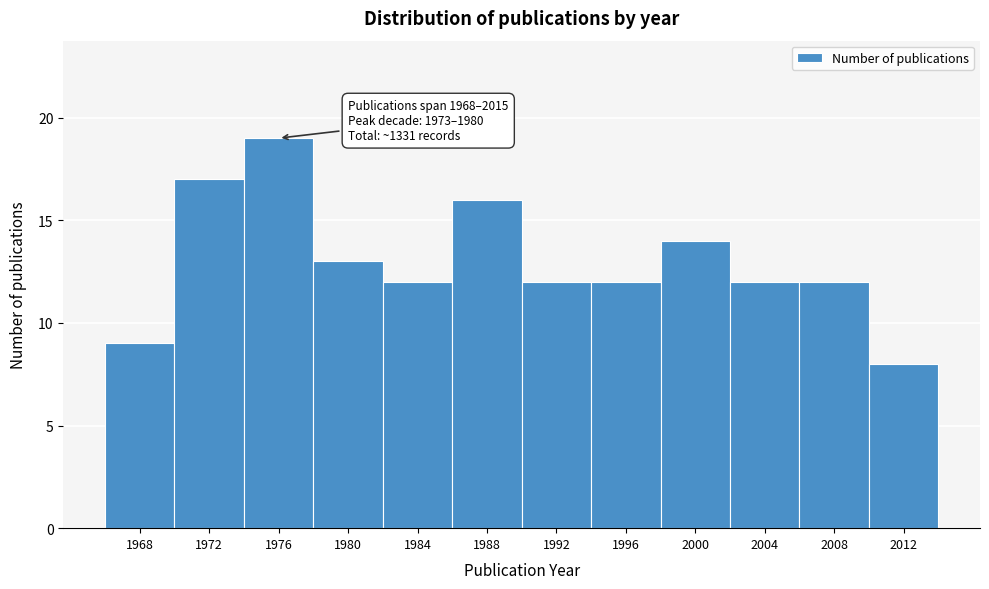

Reading left to right, extract all data points from this chart.

9	17	19	13	12	16	12	12	14	12	12	8